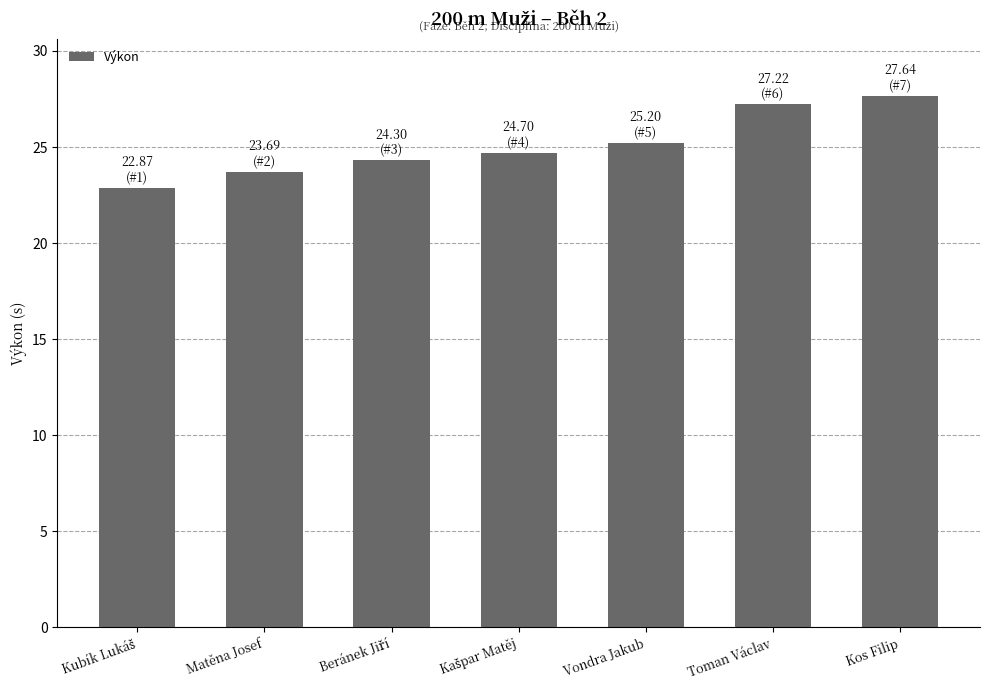

What position from the left is Vondra Jakub?

5